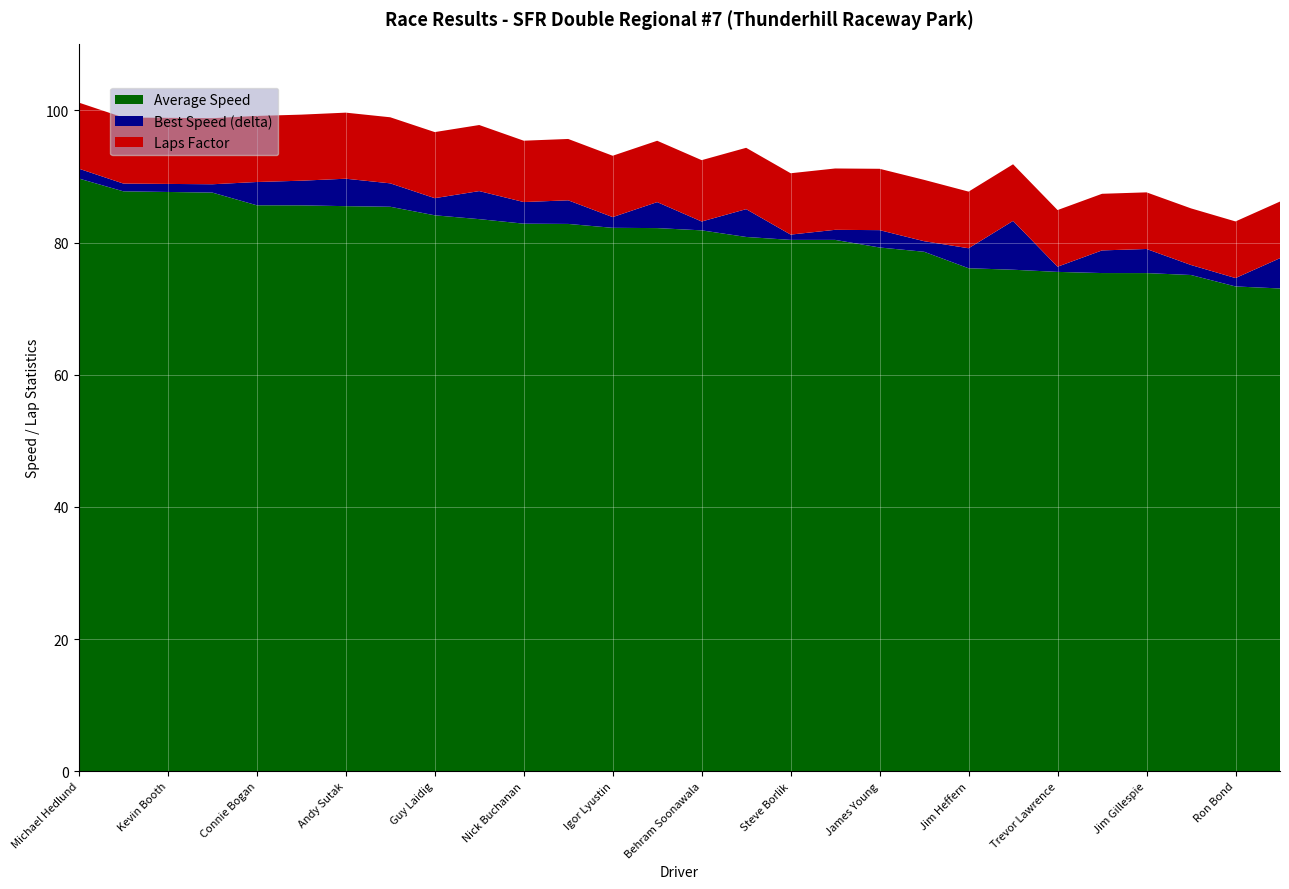

Reading left to right, list all the values displayed in this chart.

Total Laps: Michael Hedlund=14.0	Niles Baker=14.0	Kevin Booth=14.0	Jose Rodriguez=14.0	Connie Bogan=14.0	Darrell Anderson=14.0	Andy Sutak=14.0	Jeffrey Kaiser=14.0	Guy Laidig=14.0	Vince Ingram=14.0	Nick Buchanan=13.0	Mark Kibort=13.0	Igor Lyustin=13.0	Filip Trojanek=13.0	Behram Soonawala=13.0	Robin Riner=13.0	Steve Borlik=13.0	David Vodden=13.0	James Young=13.0	Barry Thompson=13.0	Jim Heffern=12.0	Robert Davis=12.0	Trevor Lawrence=12.0	Darryl Anderson=12.0	Jim Gillespie=12.0	Scott Carter=12.0	Ron Bond=12.0	Matt Rose=12.0
Best Lap time: Michael Hedlund=113.1	Niles Baker=116.0	Kevin Booth=116.1	Jose Rodriguez=116.1	Connie Bogan=115.7	Darrell Anderson=115.4	Andy Sutak=115.1	Jeffrey Kaiser=116.0	Guy Laidig=119.0	Vince Ingram=117.5	Nick Buchanan=119.8	Mark Kibort=119.4	Igor Lyustin=123.0	Filip Trojanek=119.8	Behram Soonawala=124.0	Robin Riner=121.3	Steve Borlik=127.0	David Vodden=125.9	James Young=126.0	Barry Thompson=128.6	Jim Heffern=130.4	Robert Davis=123.9	Trevor Lawrence=135.1	Darryl Anderson=130.9	Jim Gillespie=130.5	Scott Carter=134.7	Ron Bond=138.2	Matt Rose=132.9
Best Speed: Michael Hedlund=91.2	Niles Baker=88.9	Kevin Booth=88.9	Jose Rodriguez=88.8	Connie Bogan=89.2	Darrell Anderson=89.4	Andy Sutak=89.7	Jeffrey Kaiser=89.0	Guy Laidig=86.7	Vince Ingram=87.8	Nick Buchanan=86.1	Mark Kibort=86.4	Igor Lyustin=83.9	Filip Trojanek=86.1	Behram Soonawala=83.2	Robin Riner=85.1	Steve Borlik=81.2	David Vodden=81.9	James Young=81.9	Barry Thompson=80.2	Jim Heffern=79.1	Robert Davis=83.3	Trevor Lawrence=76.4	Darryl Anderson=78.8	Jim Gillespie=79.0	Scott Carter=76.6	Ron Bond=74.6	Matt Rose=77.6
Average Speed: Michael Hedlund=89.7	Niles Baker=87.8	Kevin Booth=87.7	Jose Rodriguez=87.6	Connie Bogan=85.6	Darrell Anderson=85.6	Andy Sutak=85.5	Jeffrey Kaiser=85.4	Guy Laidig=84.1	Vince Ingram=83.6	Nick Buchanan=82.9	Mark Kibort=82.8	Igor Lyustin=82.2	Filip Trojanek=82.2	Behram Soonawala=81.9	Robin Riner=80.9	Steve Borlik=80.4	David Vodden=80.4	James Young=79.3	Barry Thompson=78.6	Jim Heffern=76.1	Robert Davis=75.9	Trevor Lawrence=75.6	Darryl Anderson=75.4	Jim Gillespie=75.4	Scott Carter=75.1	Ron Bond=73.4	Matt Rose=73.1